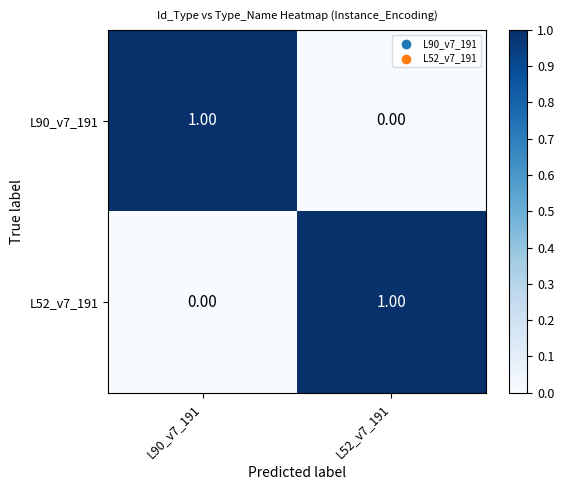

At L90_v7_191, list the series in order from largest to smallest.

L90_v7_191, L52_v7_191